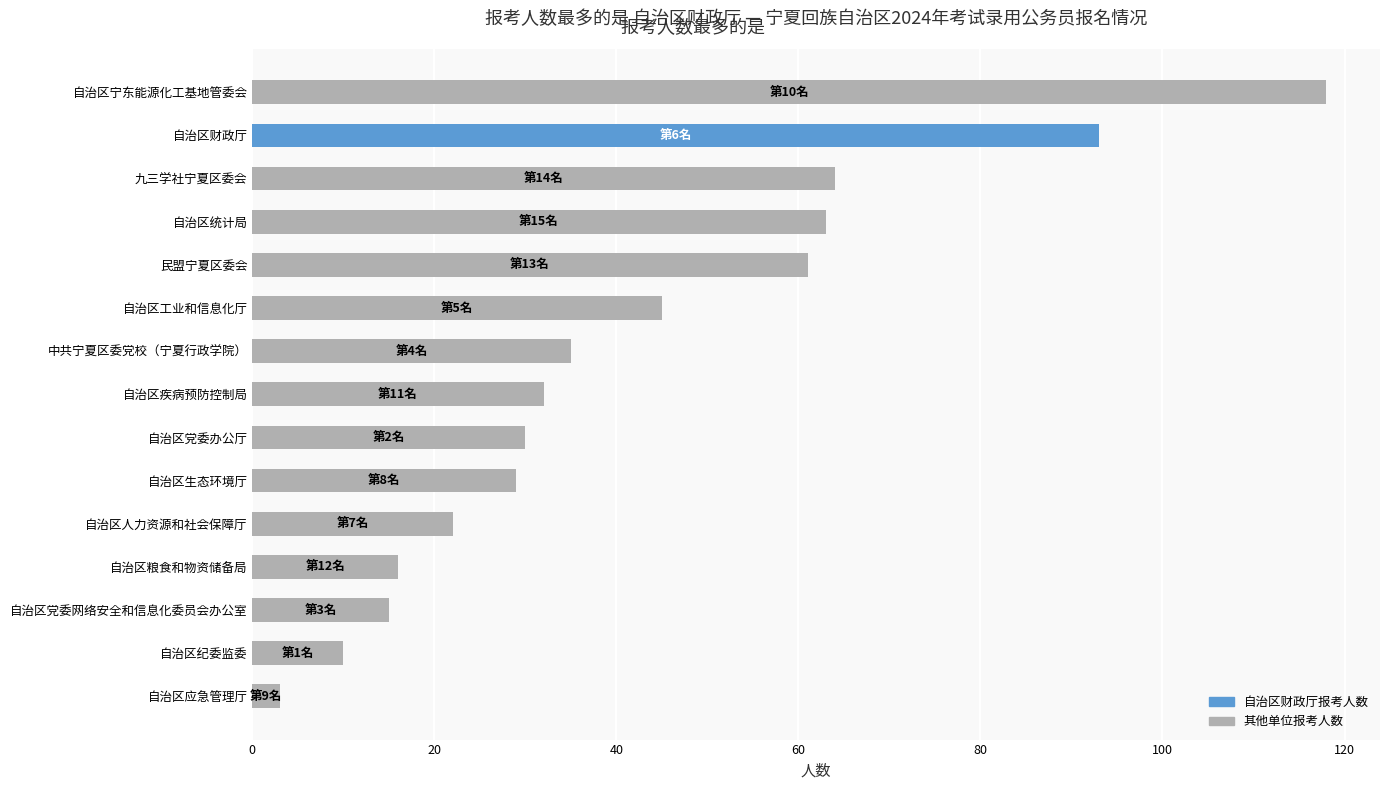

Is it true that the value at 自治区统计局 is 63?

True